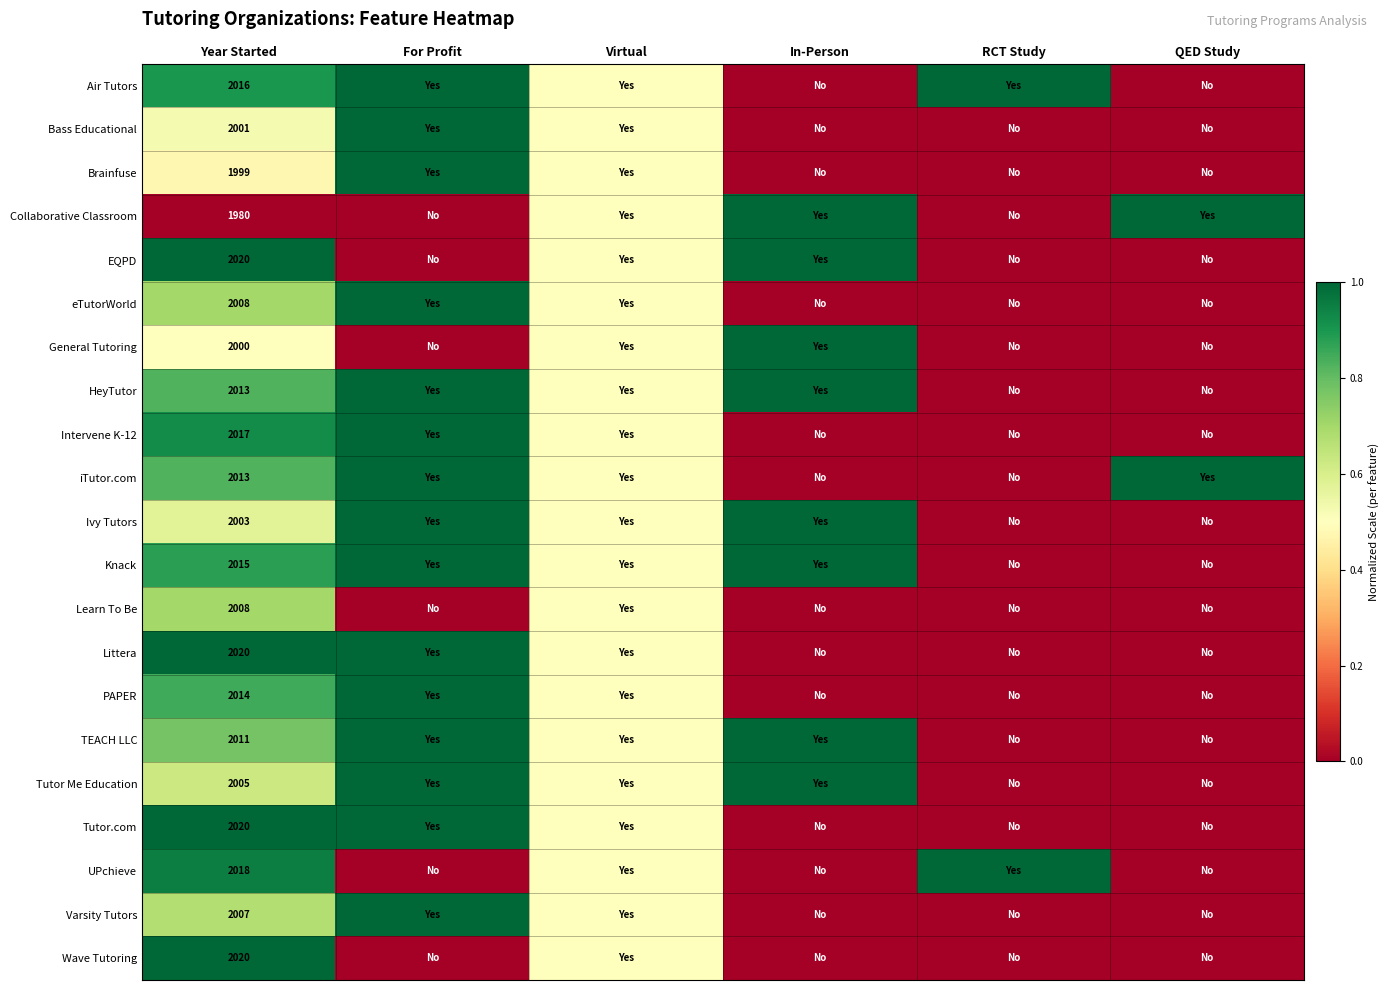

What is the total value across all series at Year Started?

42208.0